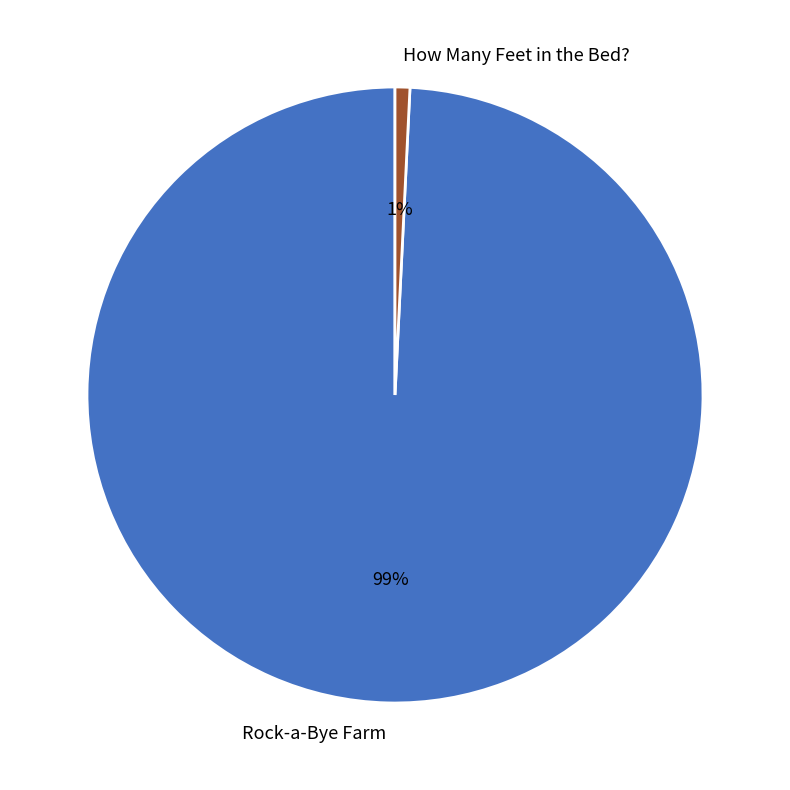

What percentage is the How Many Feet in the Bed? slice, to the nearest percent?

1%